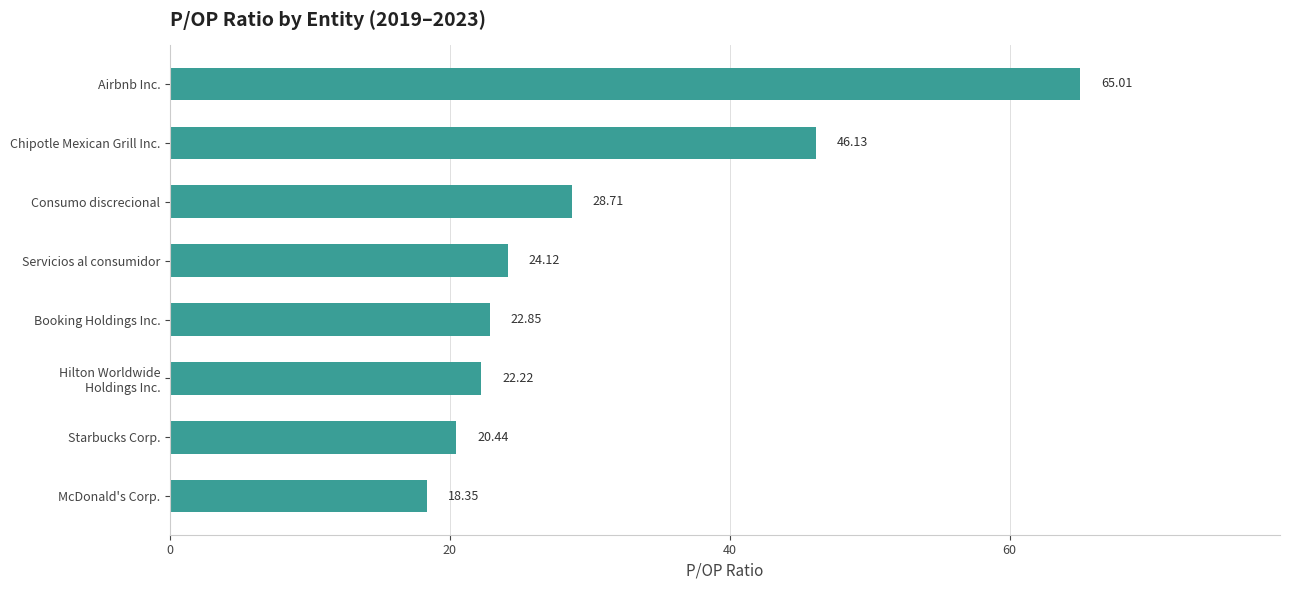

What is the label of the 3rd bar from the top?

Consumo discrecional